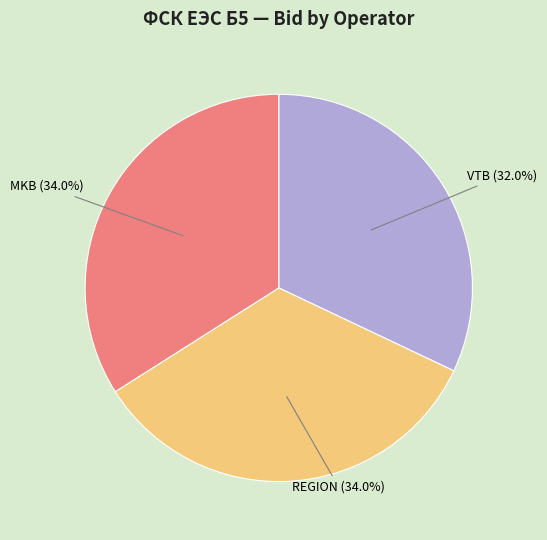

What percentage is NOT represented by REGION?

66.0%